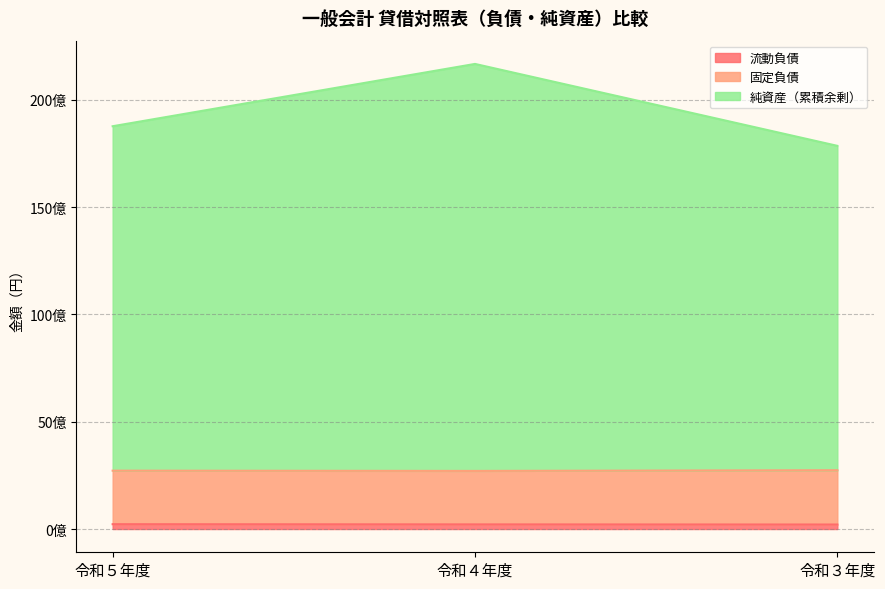

Which series changed the most between 令和４年度 and 令和３年度?

純資産（累積余剰）